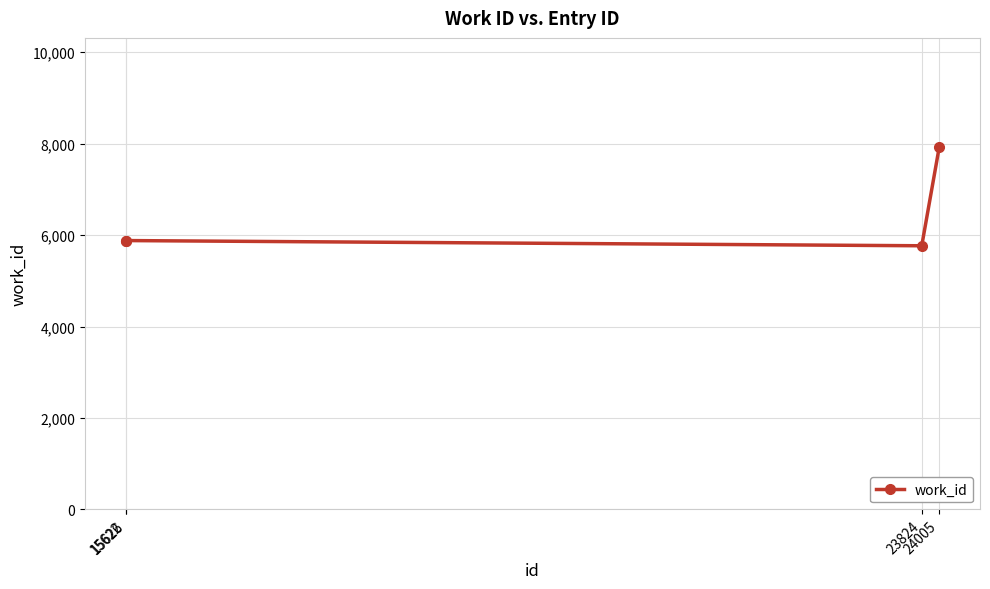

What is the difference between the values at 23824 and 15622?

114